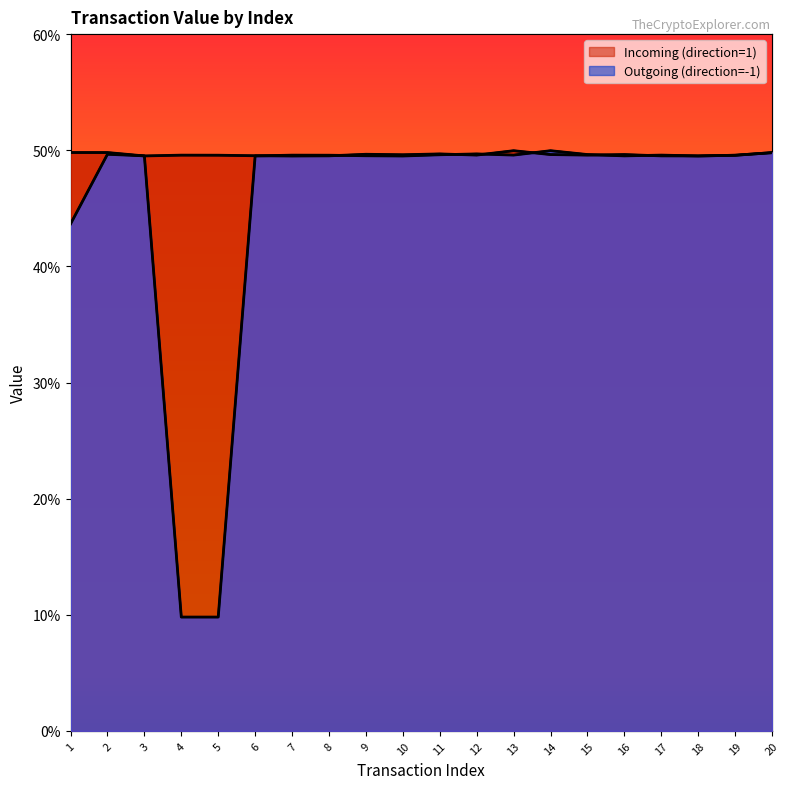

What is the difference between the maximum and minimum values in the Outgoing (direction=-1) series?

0.4